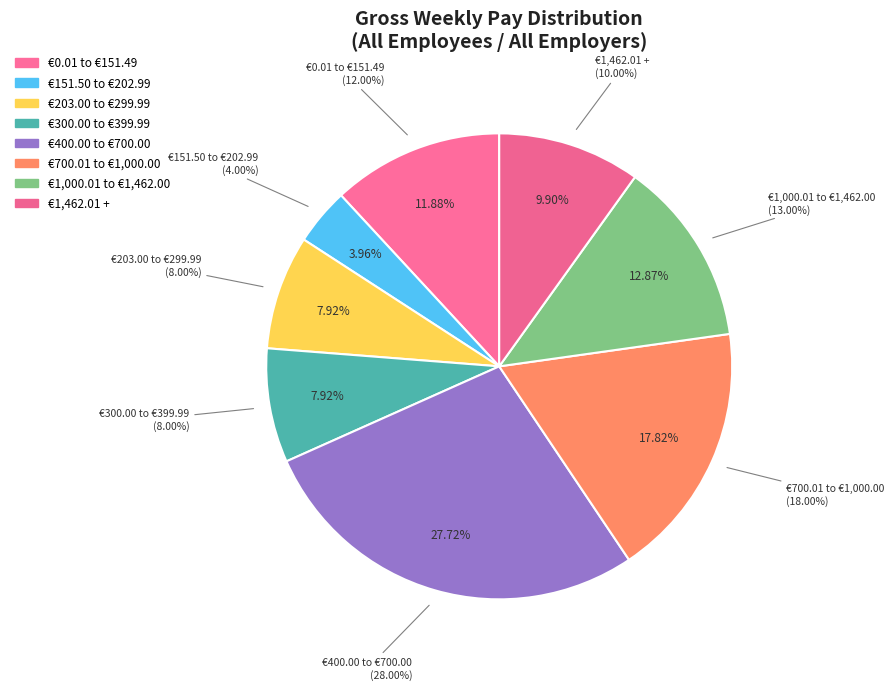

The €203.00 to €299.99 slice represents 8% of the pie. True or false?

True